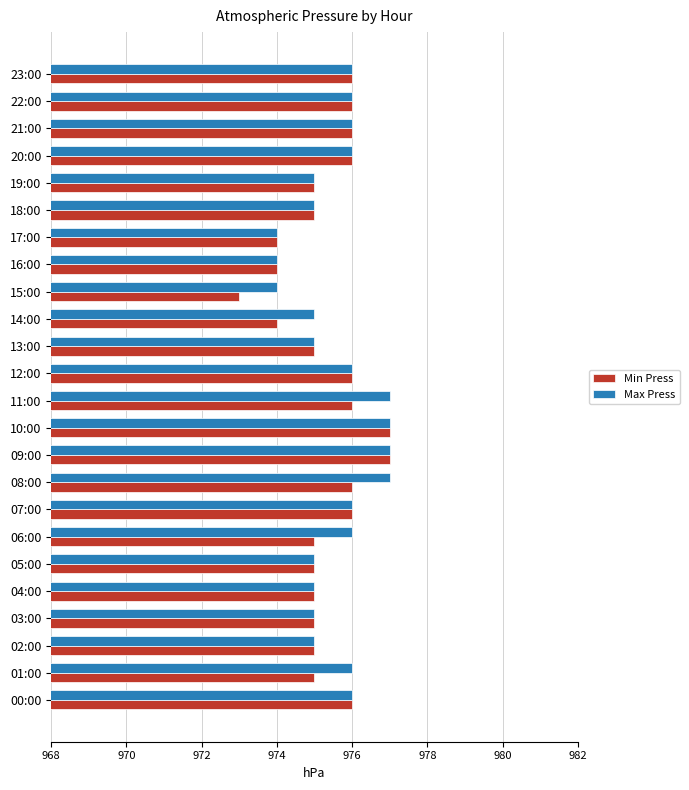

What is the minimum value for Max Press?

974